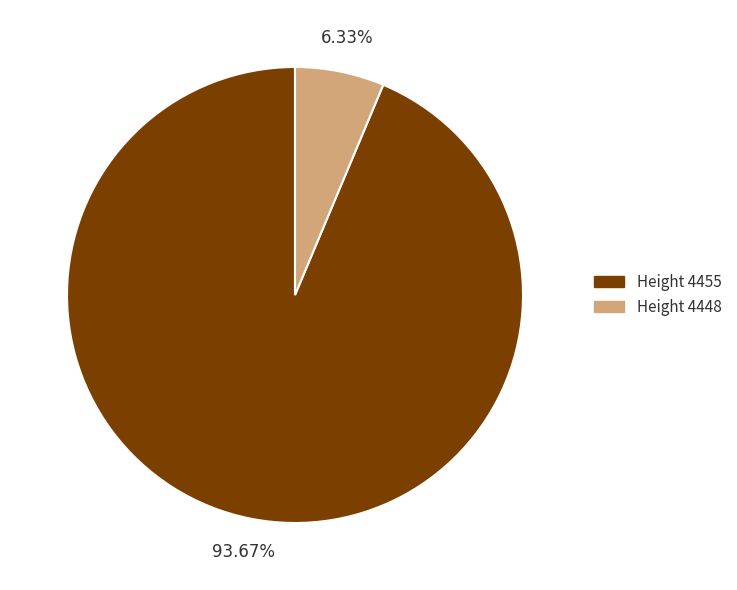

Does any single category account for the majority?

Yes